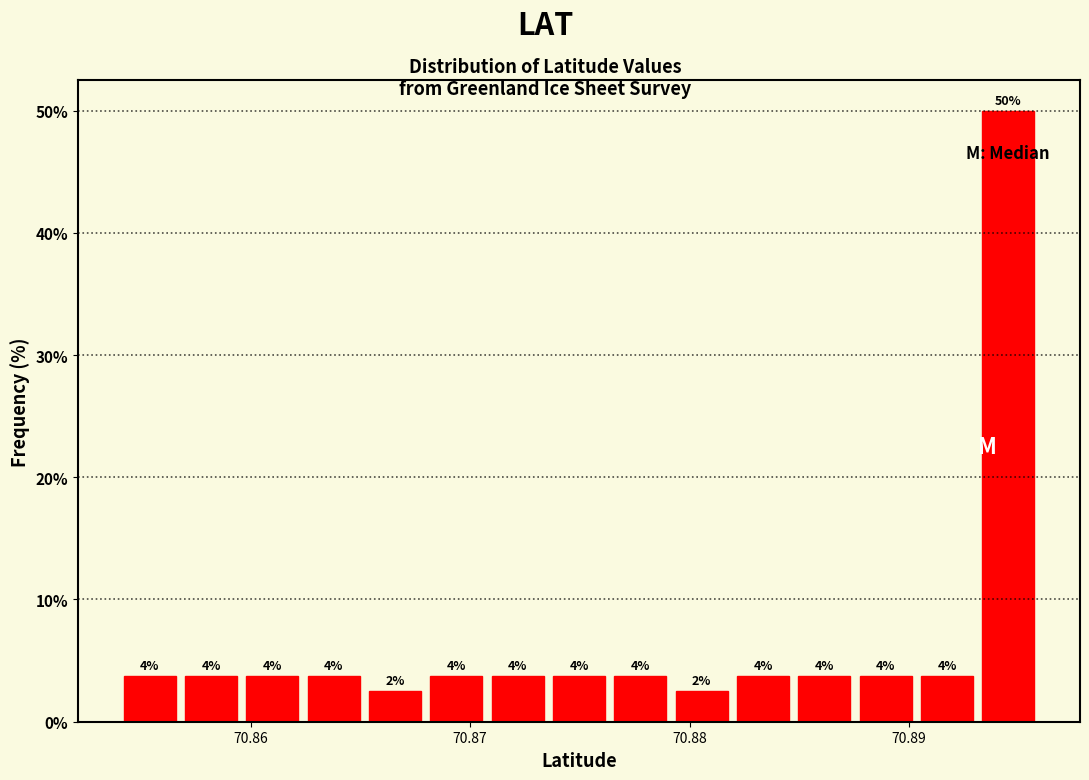

Around what value on the x-axis is the tallest bar? Give the approximate position of its centre, as read against the axis.

70.895